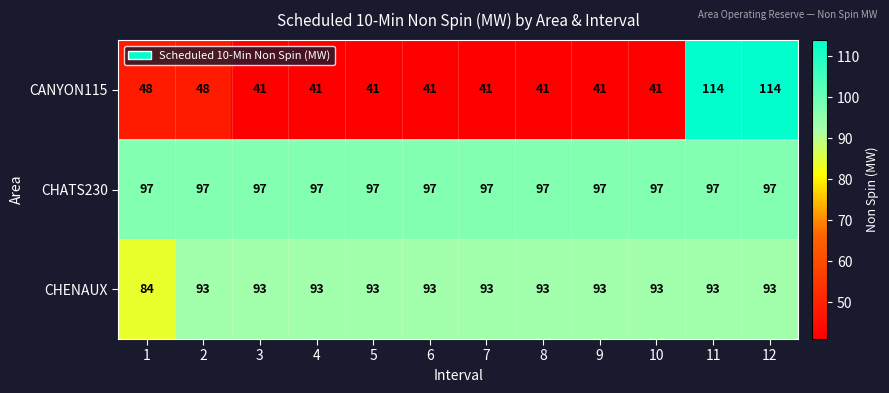

What is the maximum value for CHATS230?

97